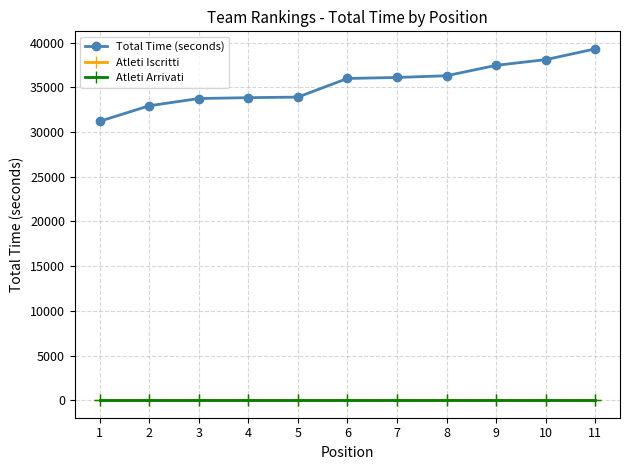

What is the spread (max minus min) of values at 9?

37449